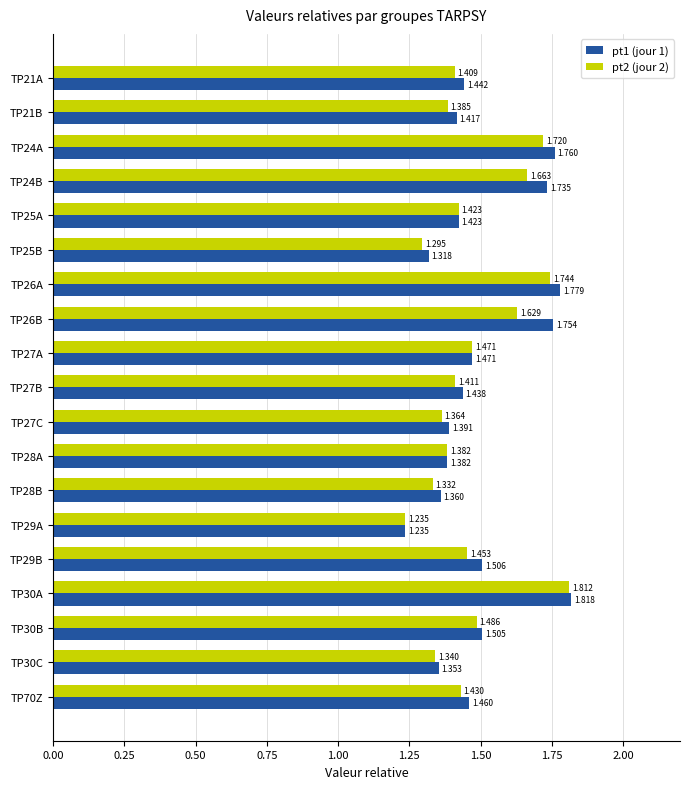

Which category has the highest value in the pt1 (jour 1) series?

TP30A